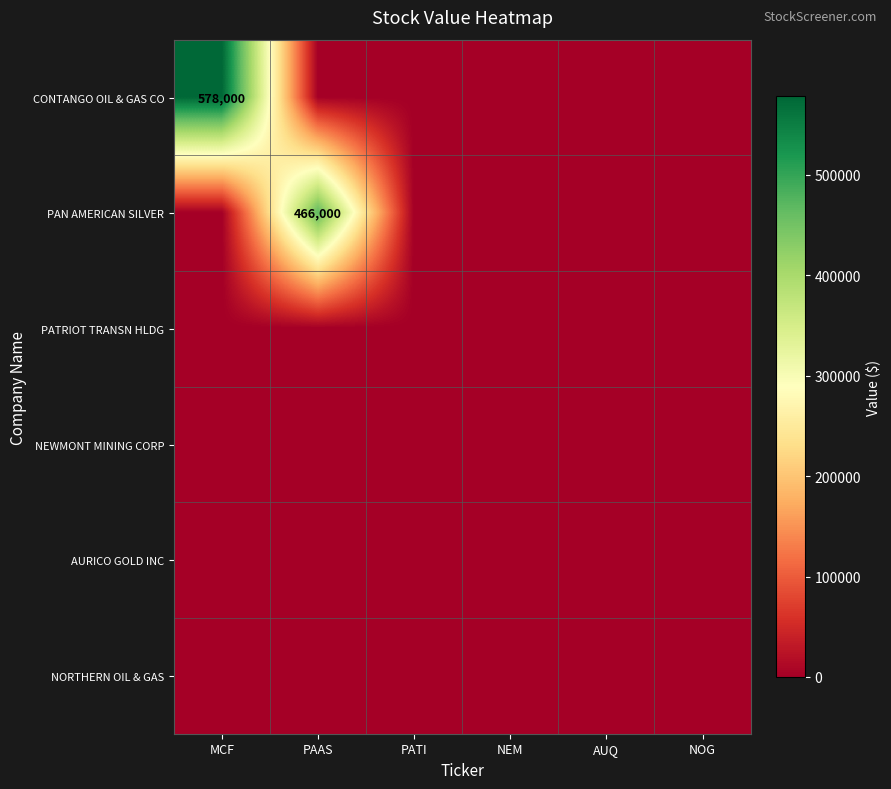

At which category is the sum across all series the highest?

MCF